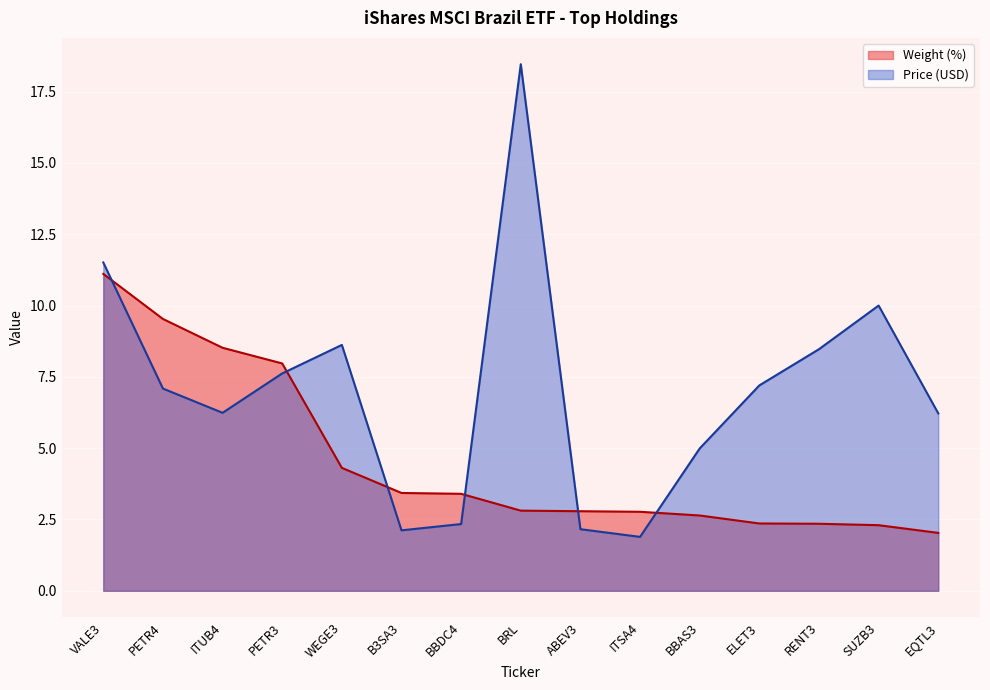

At BBDC4, list the series in order from largest to smallest.

Weight (%), Price (USD)